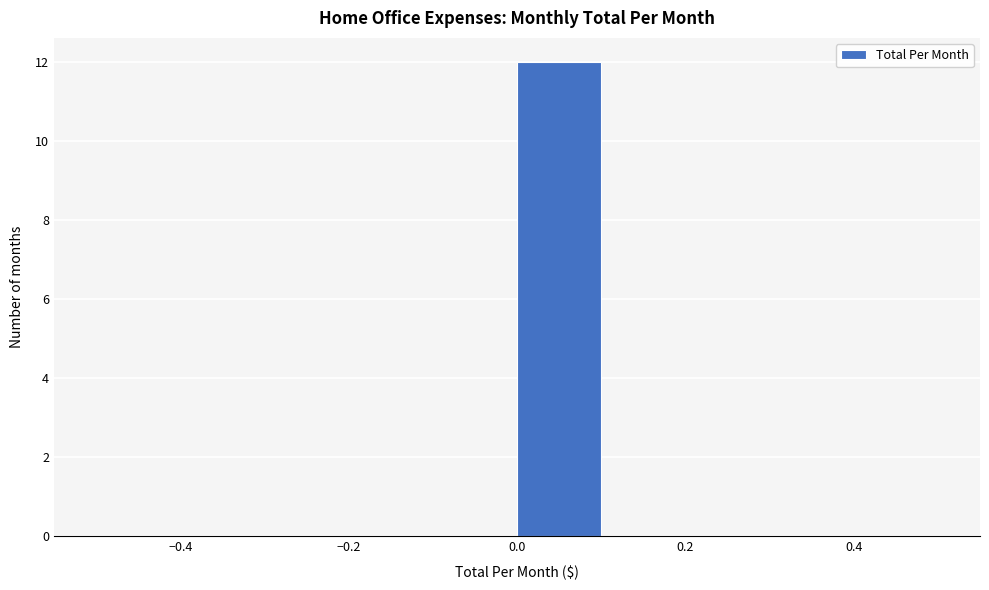

How tall is the bar that spans 0.0 to 0.1 on the x-axis? The values are not printed on the chart, so give them approximately, as read against the axis.

12